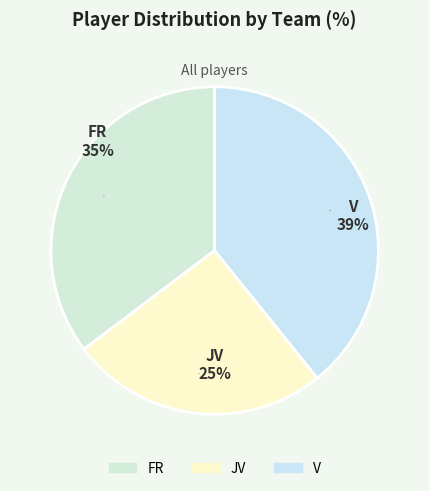

What is the smallest slice in the pie chart?

JV